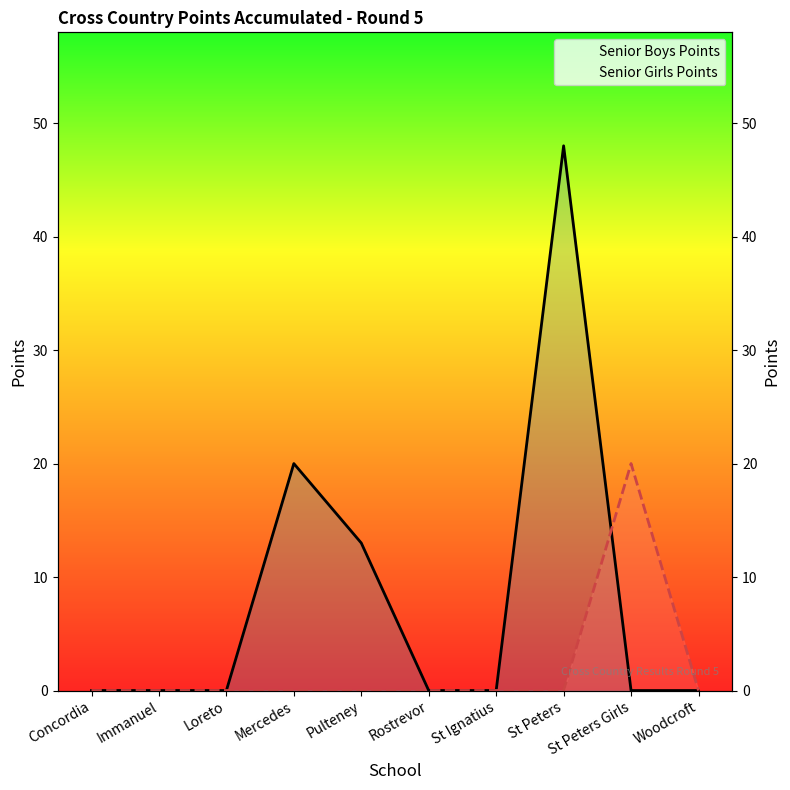

At how many categories does at least one series exceed 13?

3